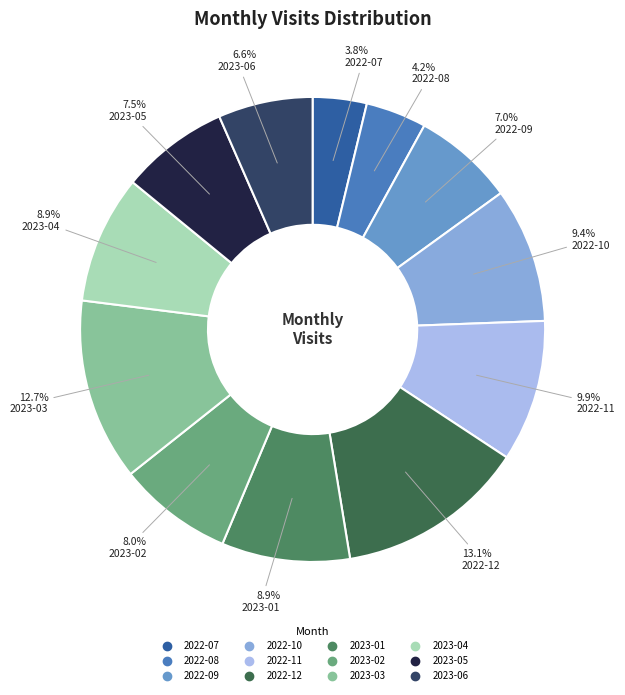

How many segments does this pie chart have?

12